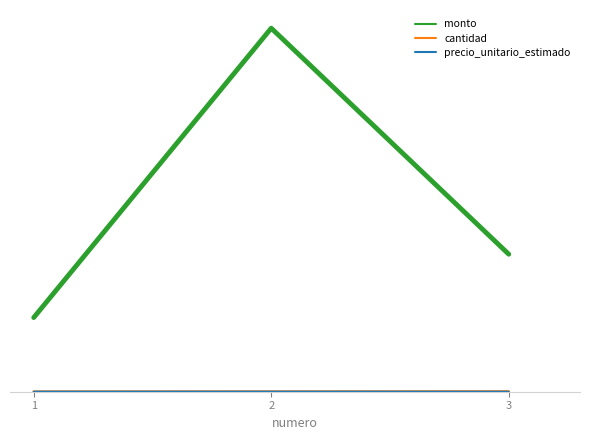

The value of precio_unitario_estimado at 1 is 2863. True or false?

False